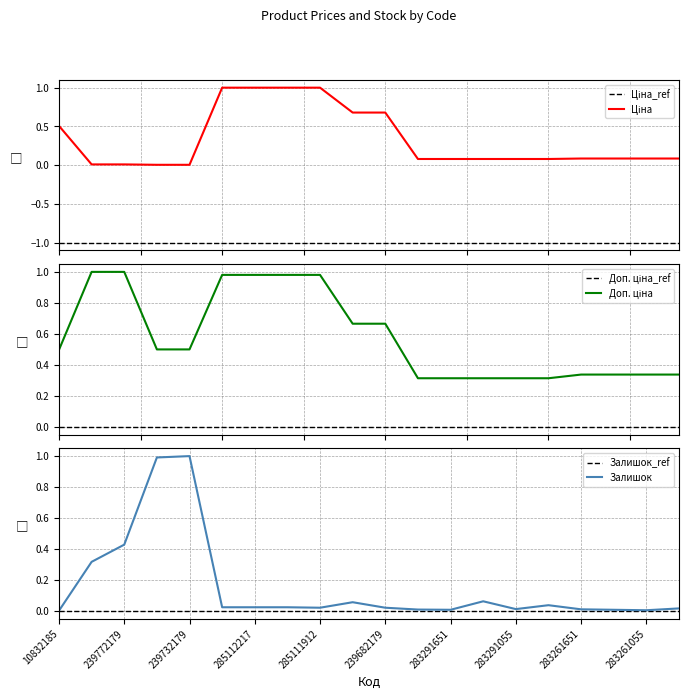

True or false: Залишок has a value of 0.4 at 239772179.

True